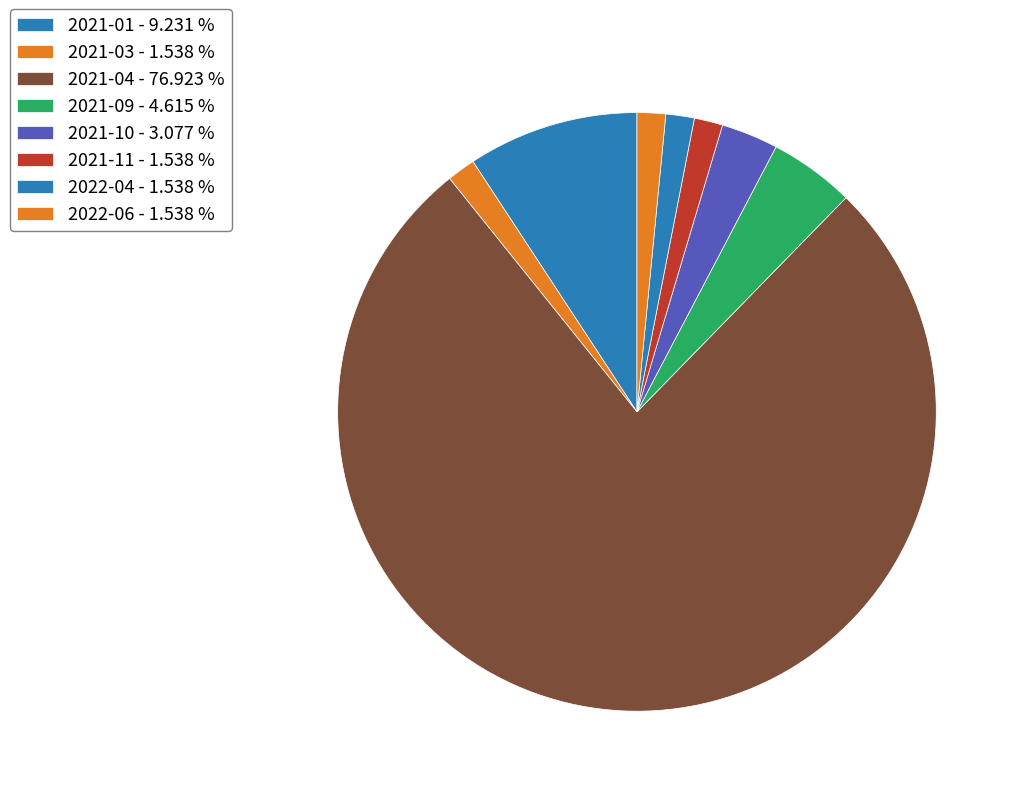

Count the number of slices in the pie.

8